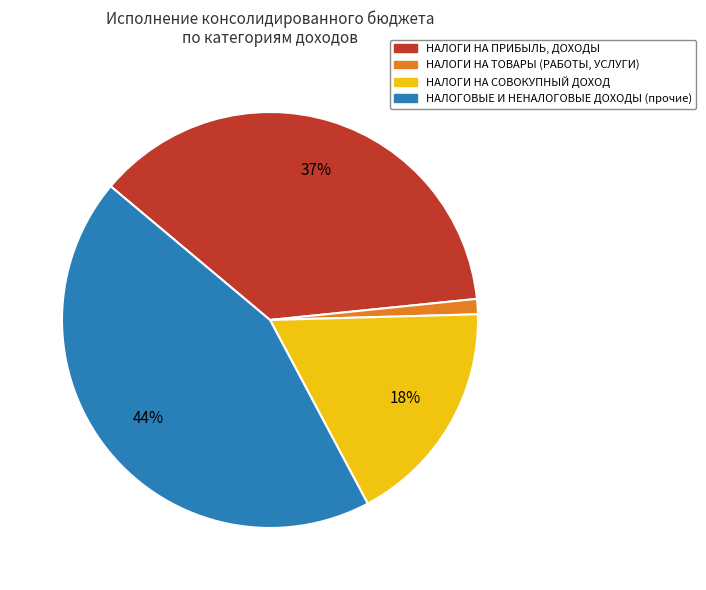

Approximately how many times larger is the value at НАЛОГИ НА ПРИБЫЛЬ, ДОХОДЫ compared to НАЛОГИ НА СОВОКУПНЫЙ ДОХОД?

2.1